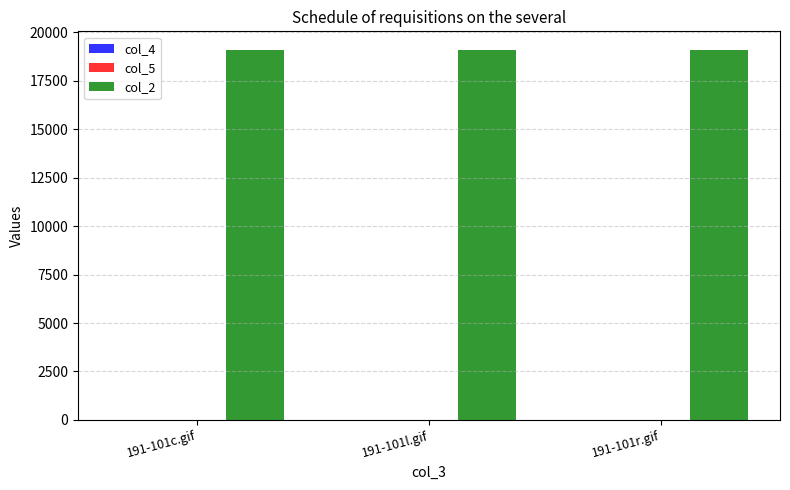

The value of col_2 at 191-101l.gif is 19101. True or false?

True